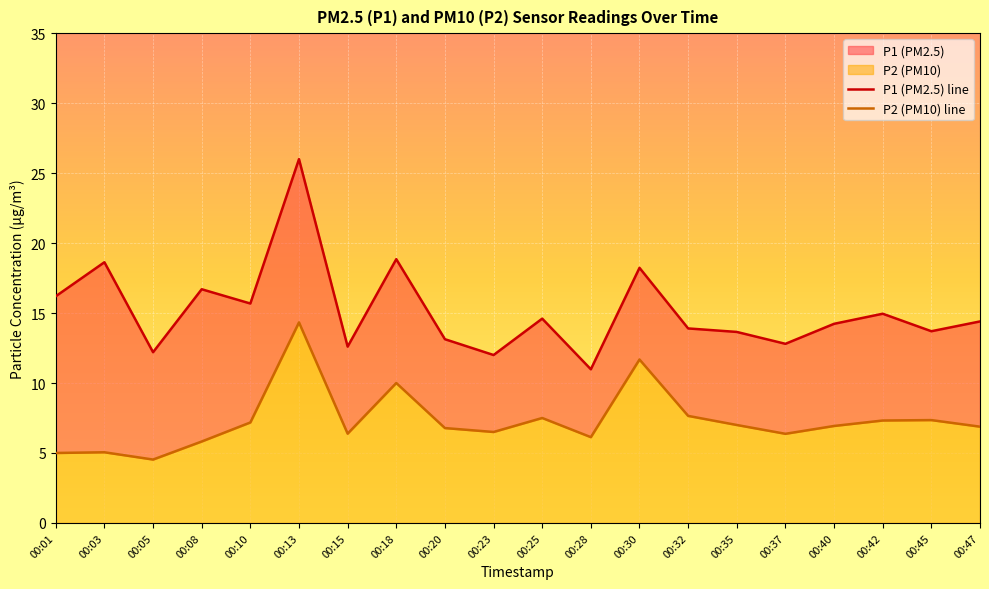

What is the difference between the highest and lowest values at 00:13?

11.7